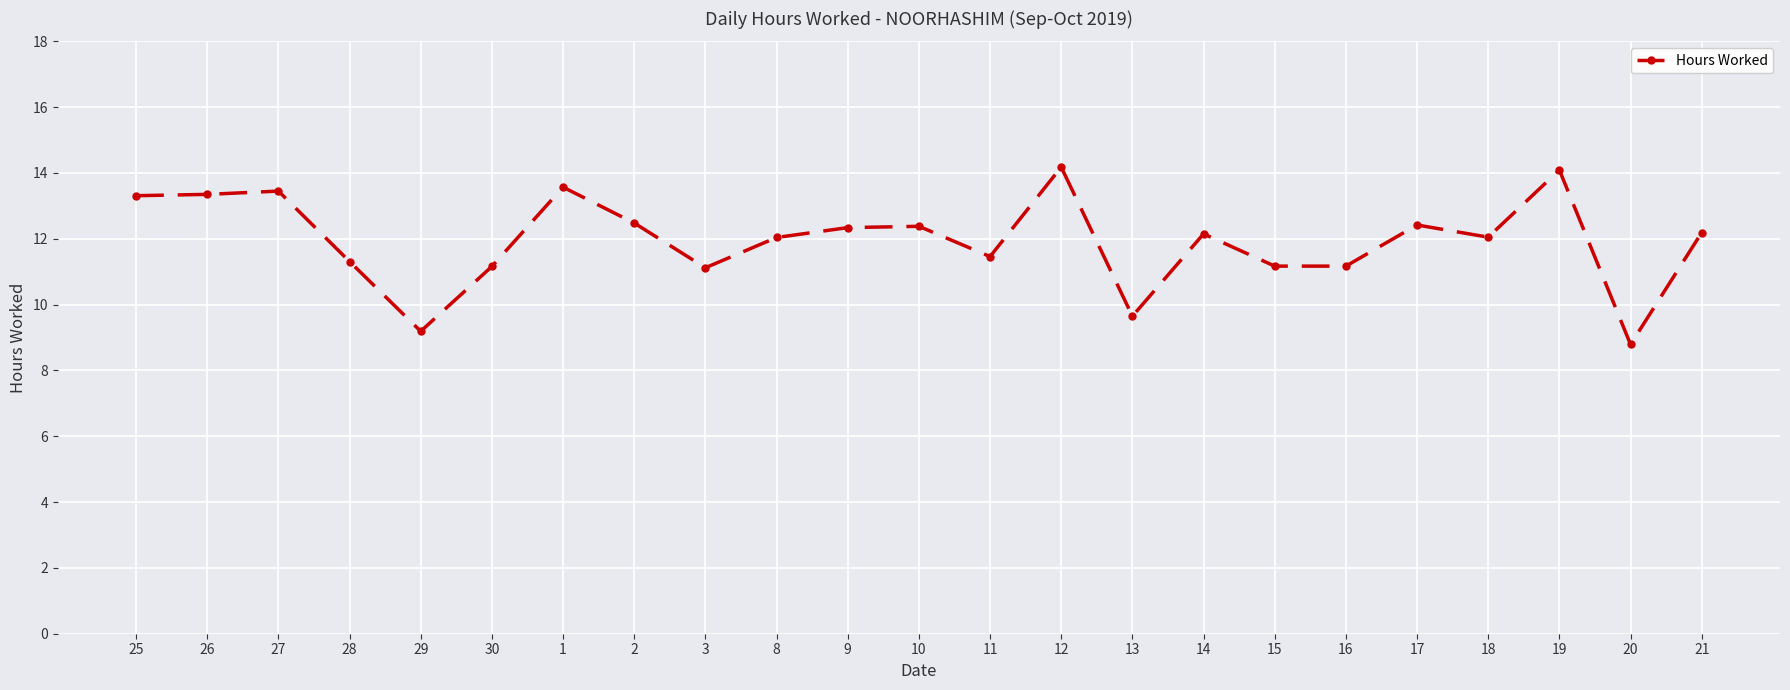

What is the change in value from 27 to 9?

-1.1